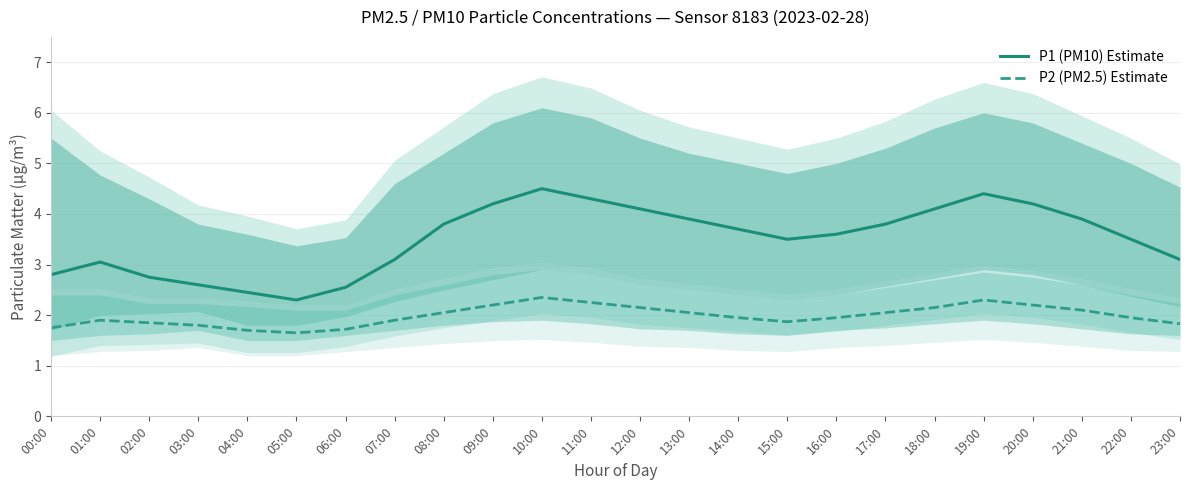

Which series has the widest spread of values?

P1 (PM10) Estimate